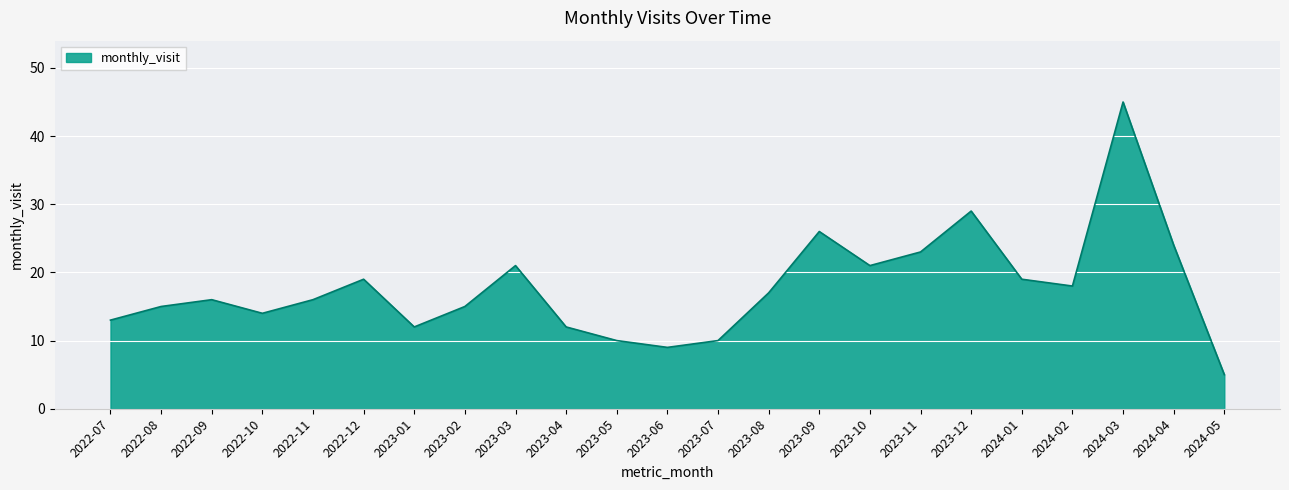

The value at 2023-09 is 26. True or false?

True